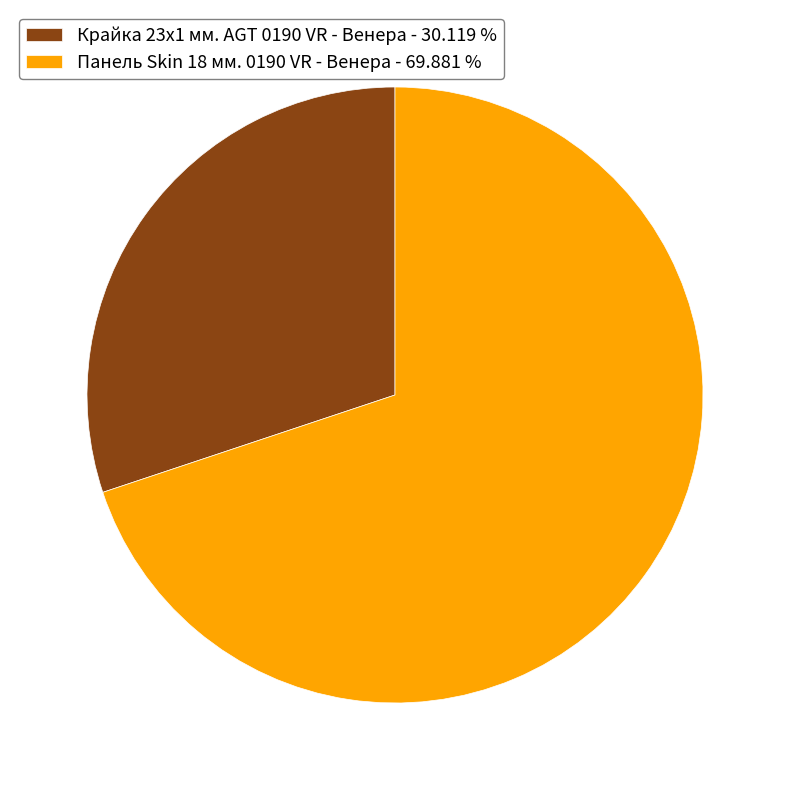

Is the sum of Панель Skin 18 мм. 0190 VR - Венера - 69.881 % and Крайка 23x1 мм. AGT 0190 VR - Венера - 30.119 % greater than half?

Yes